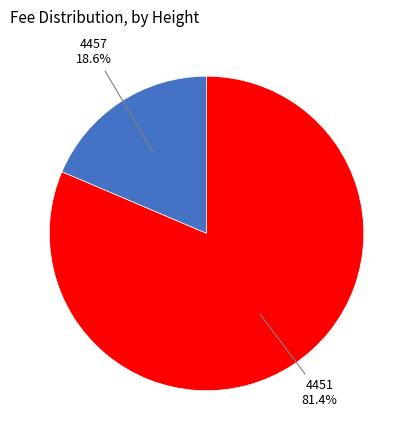

Is it true that 4457 is 19% of the pie?

True